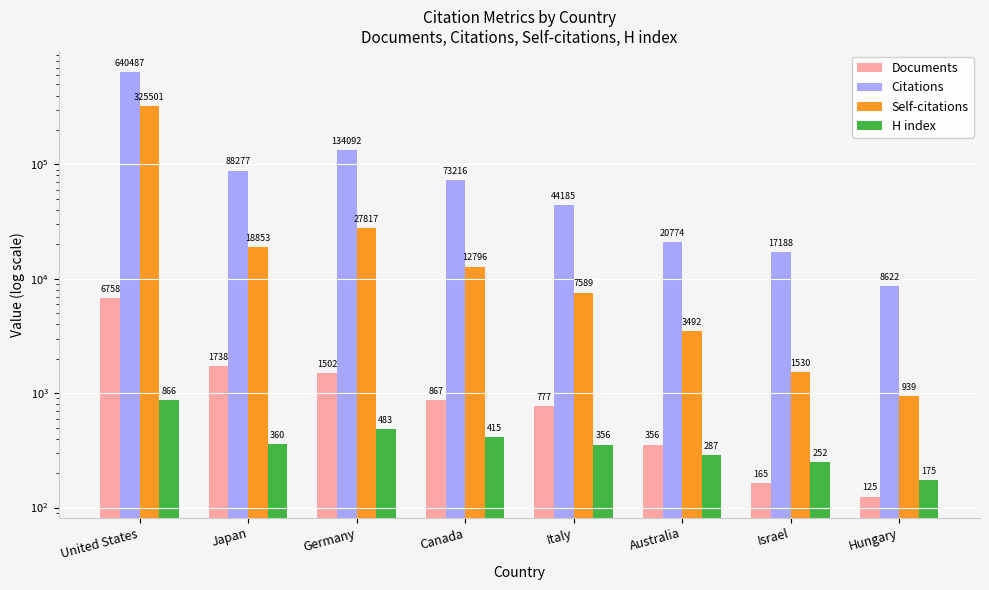

List the series in order of their peak value, lowest first.

H index, Documents, Self-citations, Citations